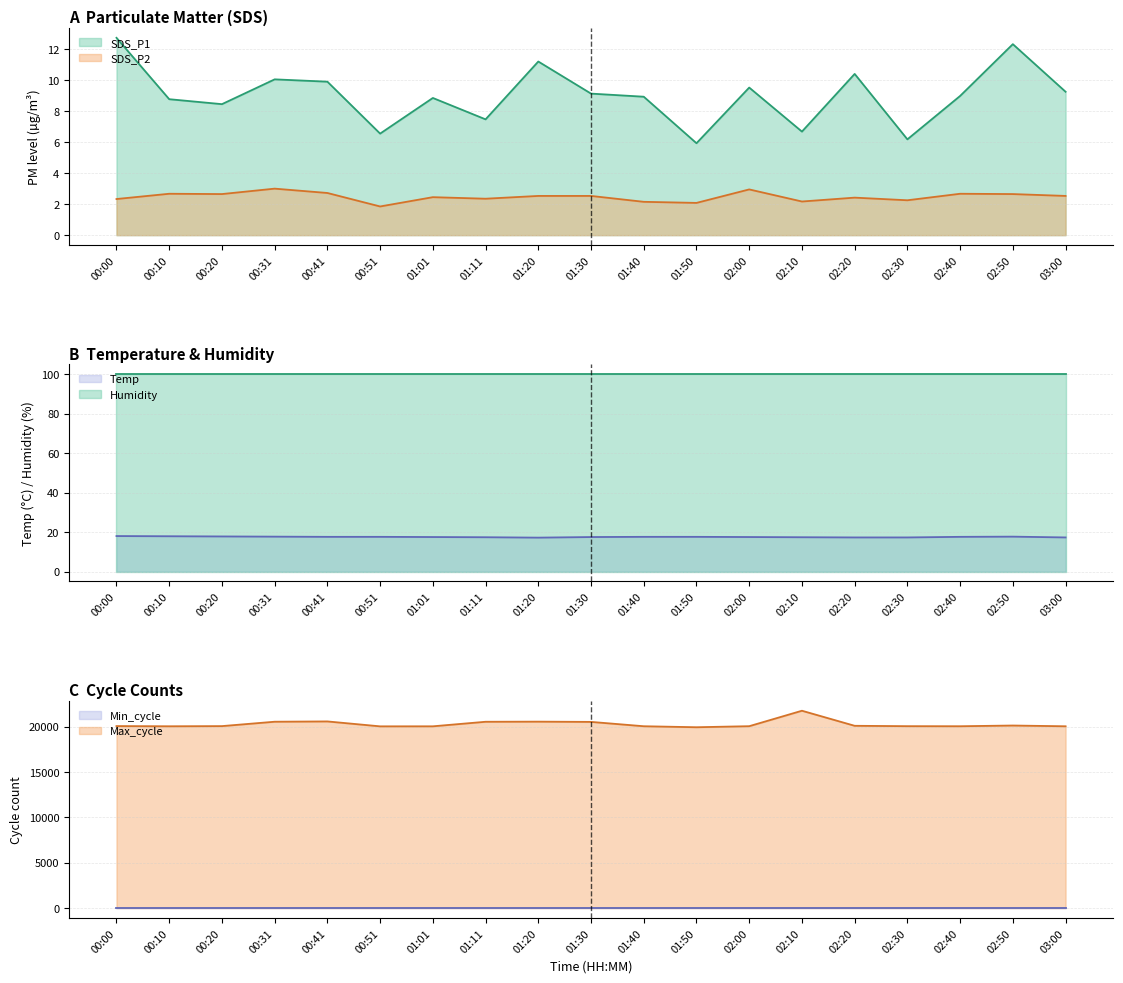

At which label is SDS_P1 closest to 9?

02:40